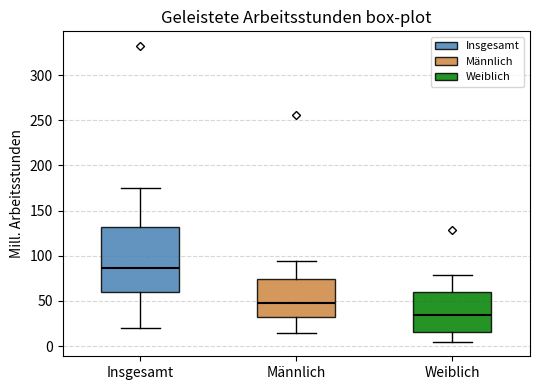

Reading left to right, read every box against the y-axis: the position of its median line, the range the box covers, and the ends of its whiskers. The values are not printed on the chart, so give them approximately, as read against the axis.

Insgesamt: median 85, box 60 to 130, whiskers 20 to 175
Männlich: median 45, box 35 to 75, whiskers 15 to 95
Weiblich: median 35, box 15 to 60, whiskers 5 to 80